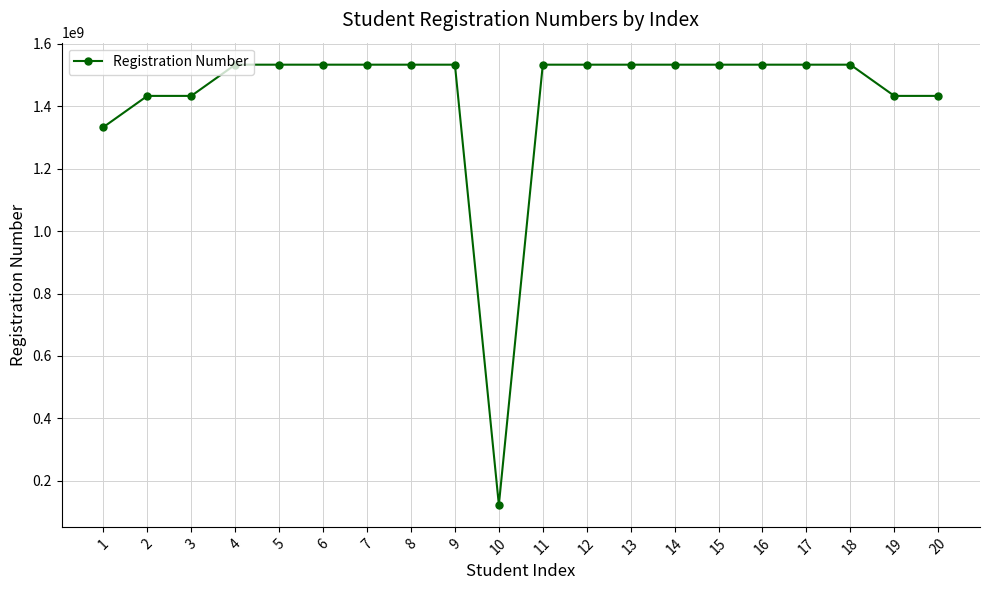

The chart shows a value of 1533012012 at 18. True or false?

True